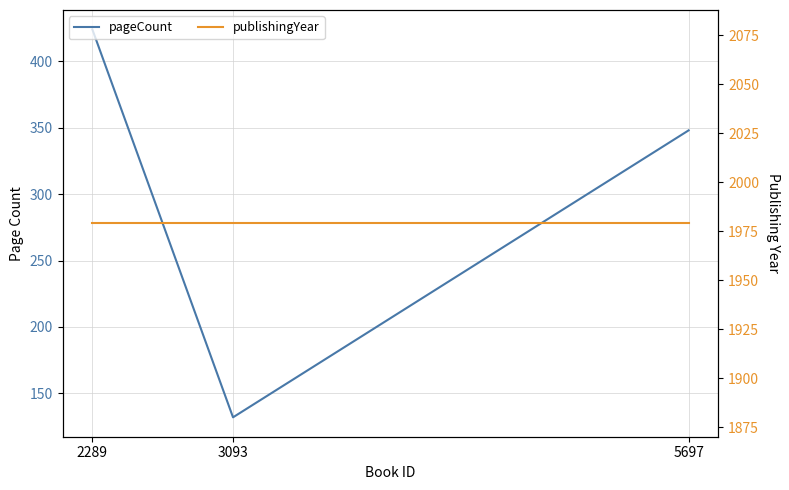

What are all the series names shown in the legend?

pageCount, publishingYear